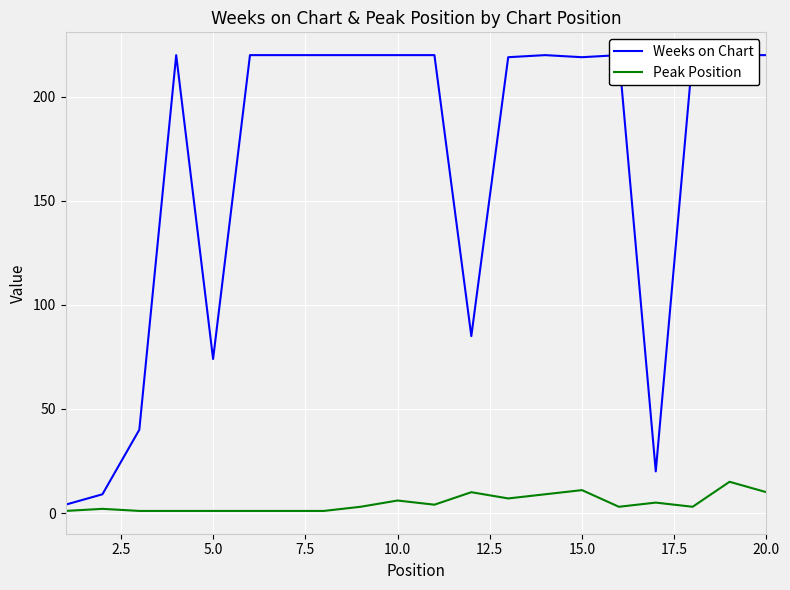

What is the minimum value shown in the chart?

1